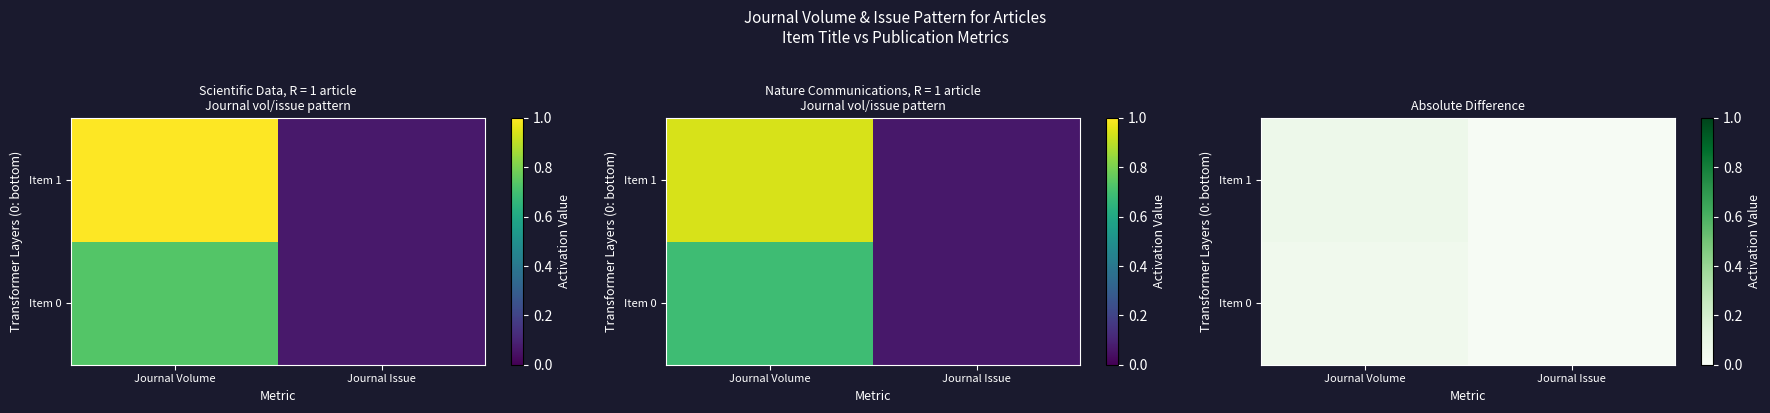

Which series changed the most between Journal Volume and Journal Issue?

Item 1